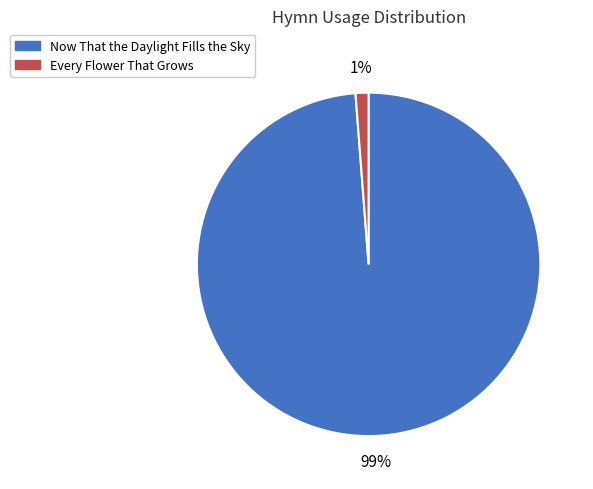

Between Every Flower That Grows and Now That the Daylight Fills the Sky, which is larger?

Now That the Daylight Fills the Sky